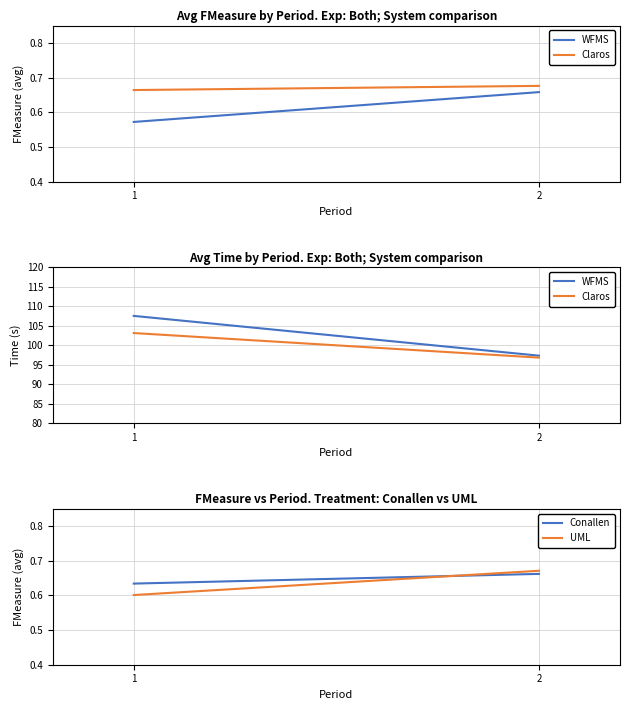

The value of WFMS at 1 is 57.9. True or false?

False